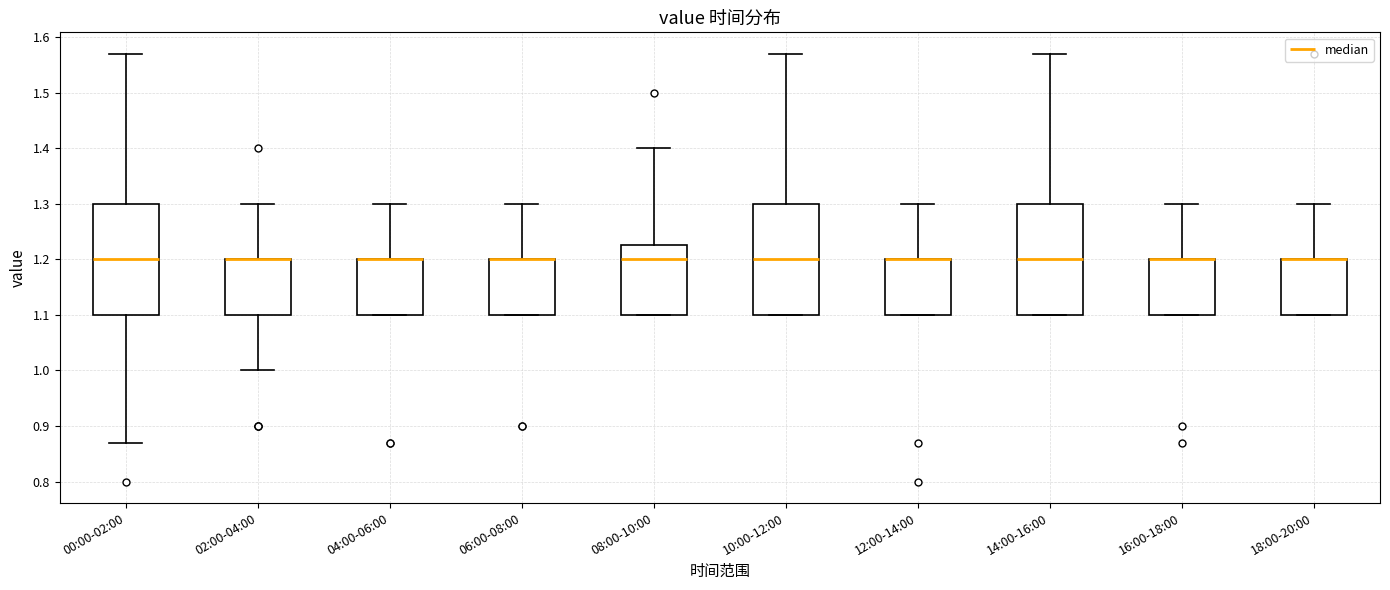

Reading left to right, read every box against the y-axis: the position of its median line, the range the box covers, and the ends of its whiskers. The values are not printed on the chart, so give them approximately, as read against the axis.

00:00-02:00: median 1.20, box 1.10 to 1.30, whiskers 0.87 to 1.57
02:00-04:00: median 1.20 (drawn on the box's upper edge), box 1.10 to 1.20, whiskers 1.00 to 1.30
04:00-06:00: median 1.20 (drawn on the box's upper edge), box 1.10 to 1.20, whiskers 1.10 to 1.30
06:00-08:00: median 1.20 (drawn on the box's upper edge), box 1.10 to 1.20, whiskers 1.10 to 1.30
08:00-10:00: median 1.20, box 1.10 to 1.23, whiskers 1.10 to 1.40
10:00-12:00: median 1.20, box 1.10 to 1.30, whiskers 1.10 to 1.57
12:00-14:00: median 1.20 (drawn on the box's upper edge), box 1.10 to 1.20, whiskers 1.10 to 1.30
14:00-16:00: median 1.20, box 1.10 to 1.30, whiskers 1.10 to 1.57
16:00-18:00: median 1.20 (drawn on the box's upper edge), box 1.10 to 1.20, whiskers 1.10 to 1.30
18:00-20:00: median 1.20 (drawn on the box's upper edge), box 1.10 to 1.20, whiskers 1.10 to 1.30